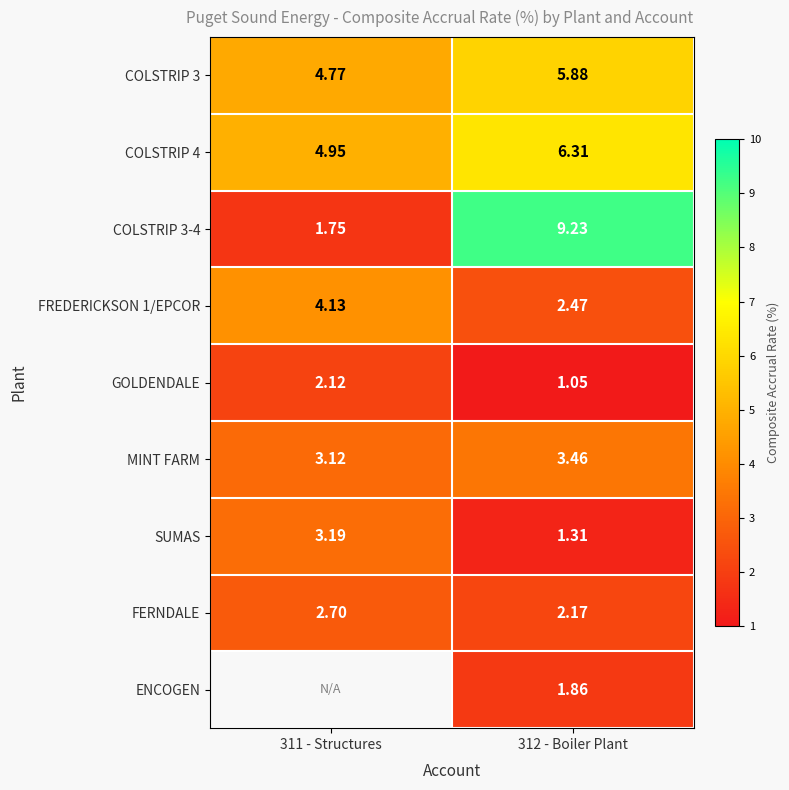

Read the COLSTRIP 4 value at 311 - Structures.

5.0